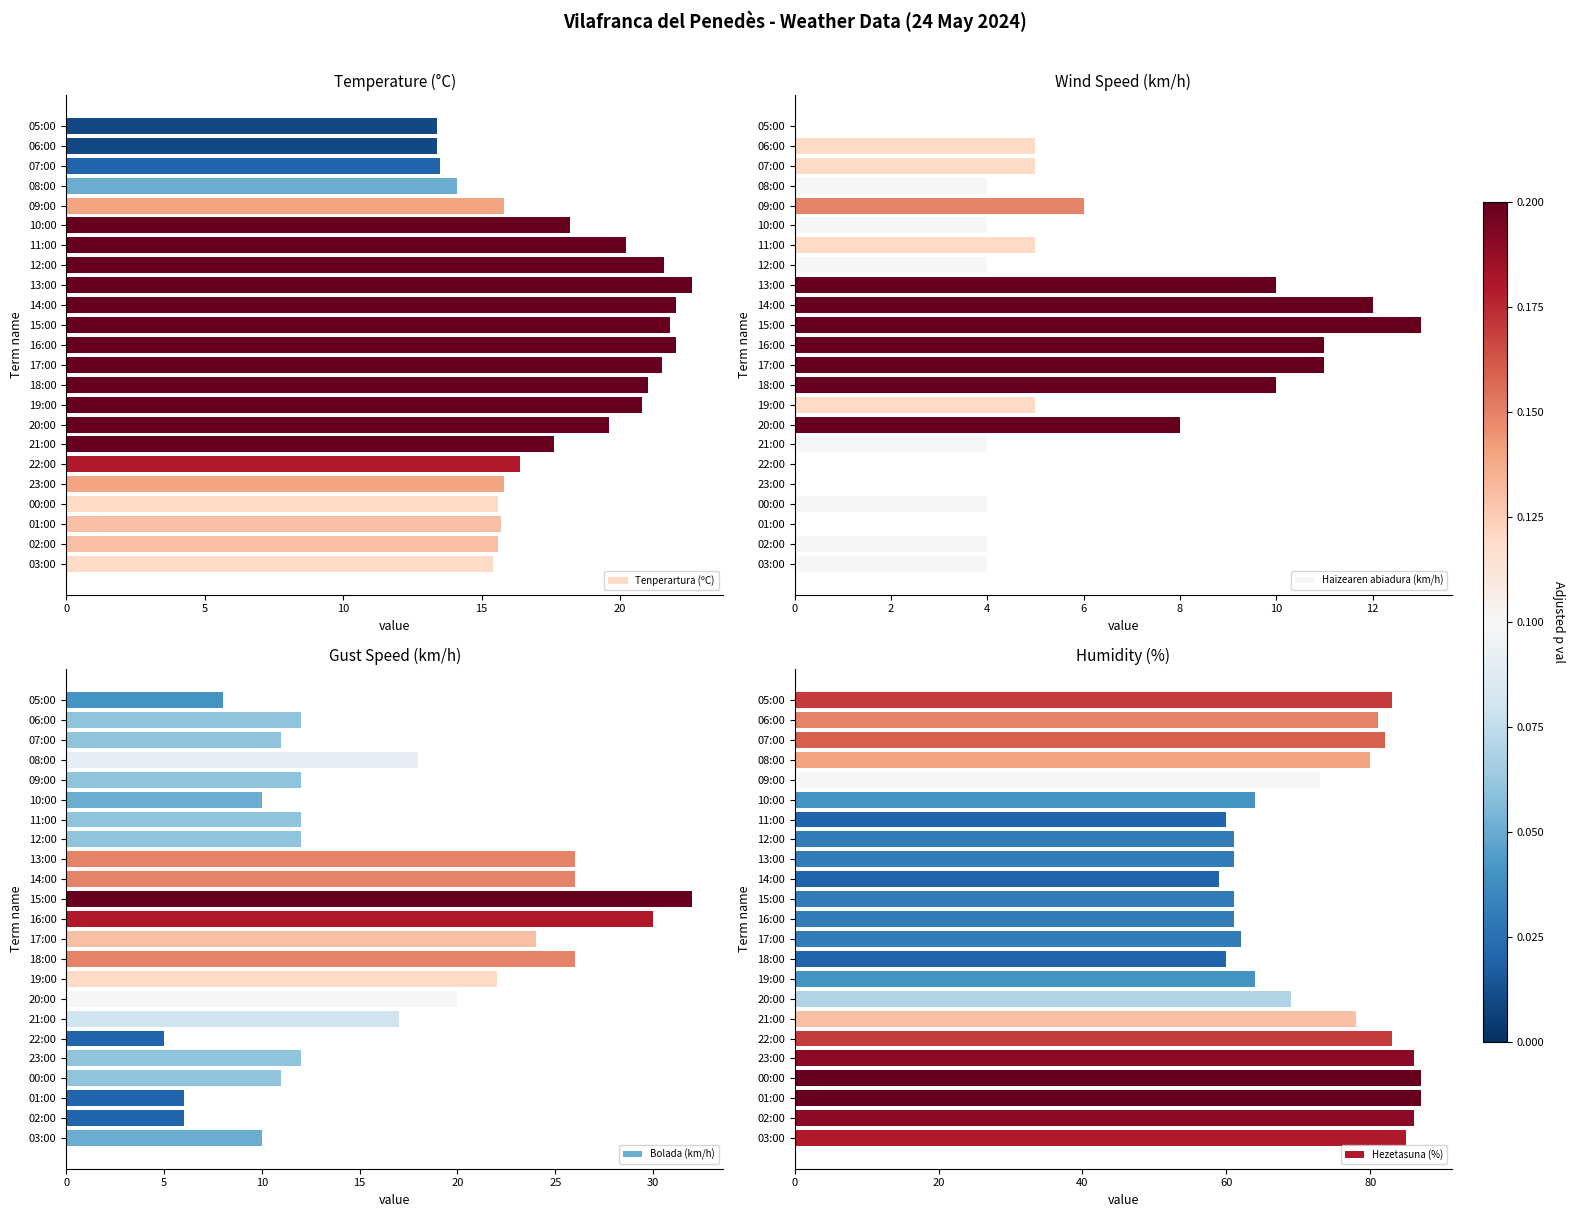

The Hezetasuna (%) series shows 122 at 08:00. True or false?

False